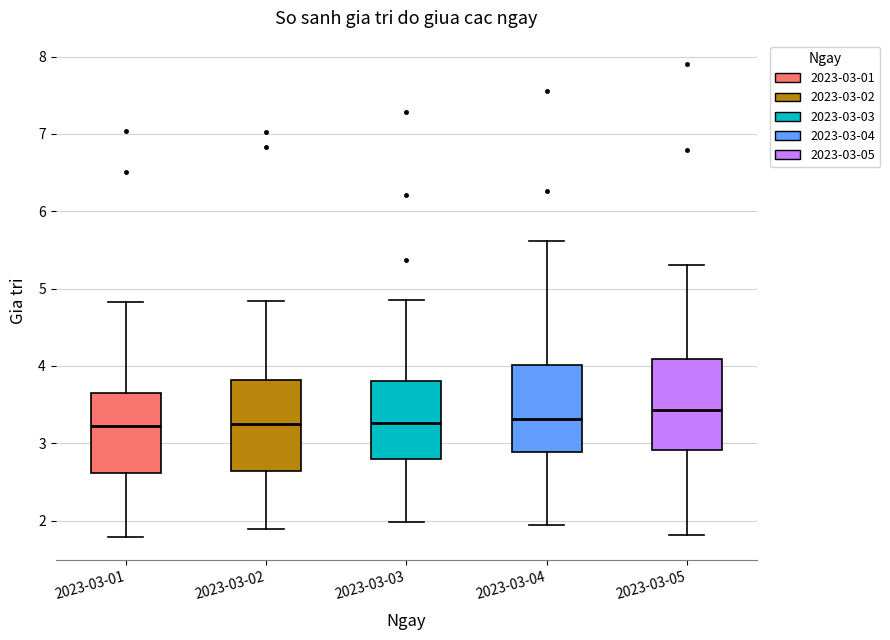

Which box's median line is the highest?

2023-03-05